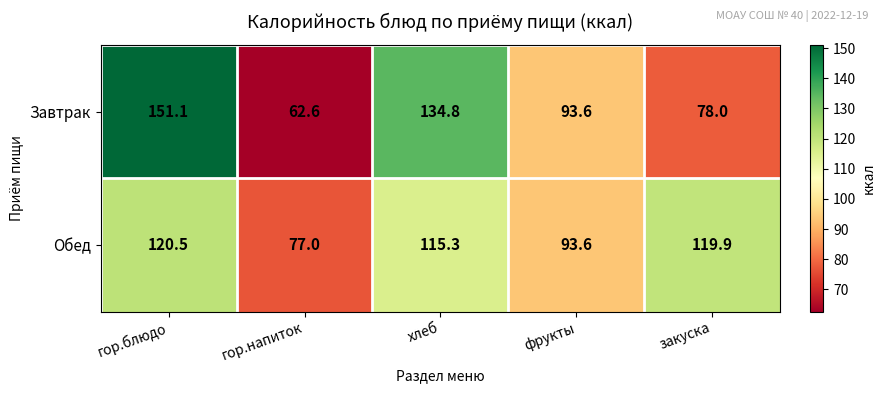

Which category has the lowest value in the Обед series?

гор.напиток